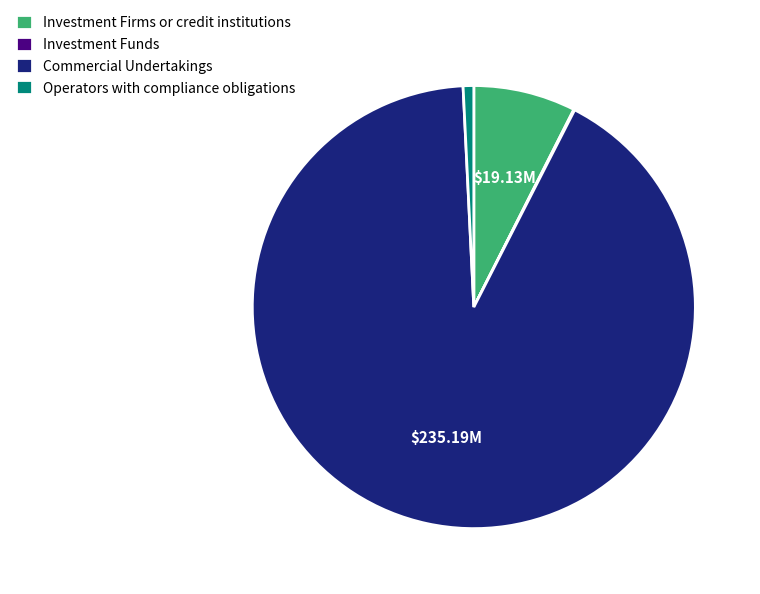

Which has a higher value, Investment Firms or credit institutions or Operators with compliance obligations?

Investment Firms or credit institutions